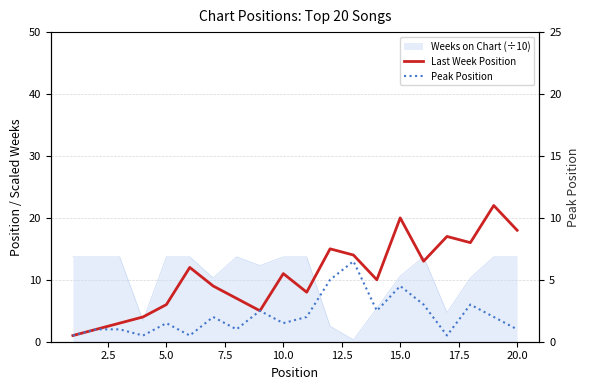

True or false: Peak Position and Last Week Position cross at least once.

False